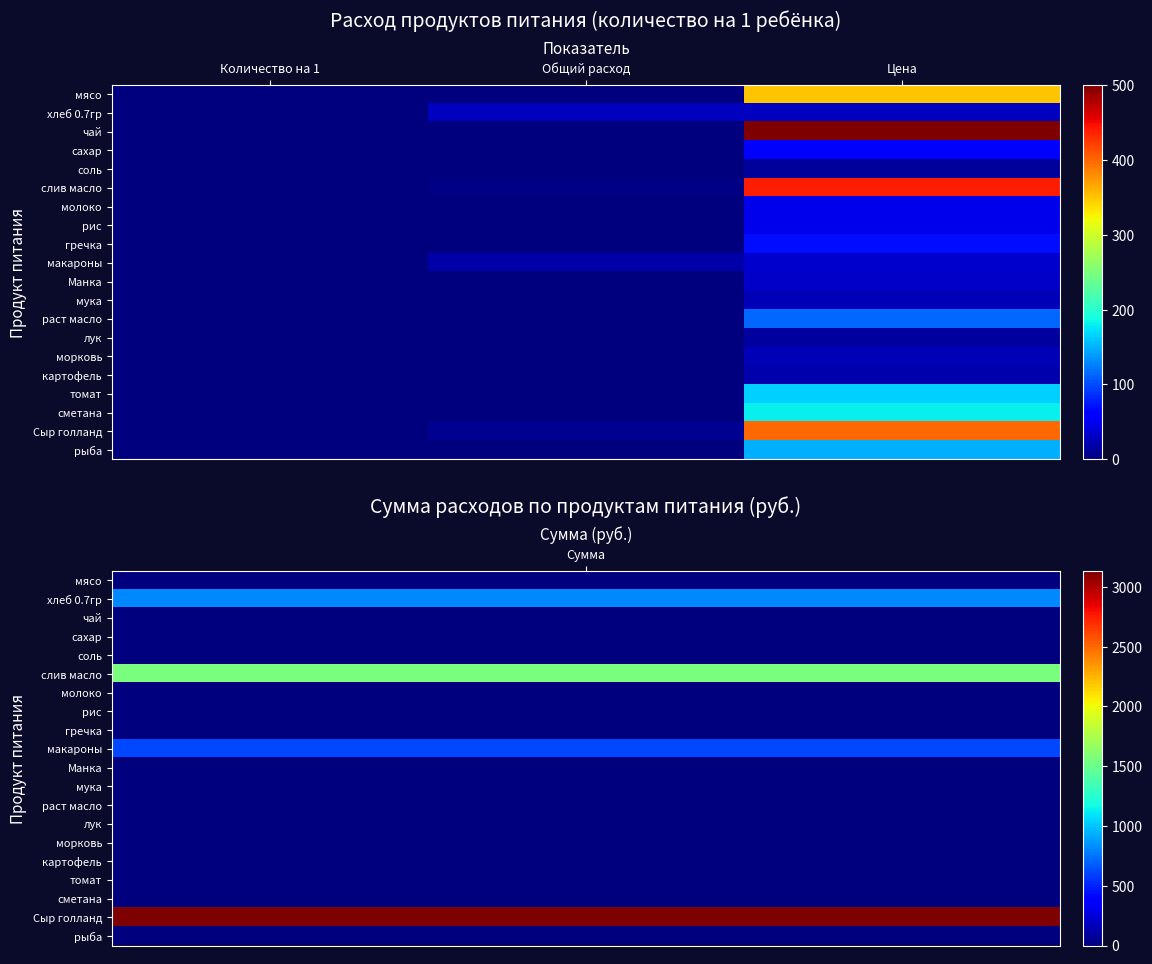

Reading right to left, extract all data points from this chart.

мясо: Цена=350.0	Общий расход=0.0	Количество на 1=0.0
хлеб 0.7гр: Цена=28.6	Общий расход=28.5	Количество на 1=0.1
чай: Цена=500.0	Общий расход=0.0	Количество на 1=0.0
сахар: Цена=55.0	Общий расход=0.0	Количество на 1=0.0
соль: Цена=12.0	Общий расход=0.7	Количество на 1=0.0
слив масло: Цена=438.9	Общий расход=3.6	Количество на 1=0.0
молоко: Цена=47.0	Общий расход=0.0	Количество на 1=0.0
рис: Цена=47.0	Общий расход=0.0	Количество на 1=0.0
гречка: Цена=70.0	Общий расход=0.0	Количество на 1=0.0
макароны: Цена=35.0	Общий расход=17.8	Количество на 1=0.1
Манка: Цена=32.0	Общий расход=0.0	Количество на 1=0.0
мука: Цена=24.0	Общий расход=0.0	Количество на 1=0.0
раст масло: Цена=115.0	Общий расход=0.0	Количество на 1=0.0
лук: Цена=15.0	Общий расход=0.0	Количество на 1=0.0
морковь: Цена=25.0	Общий расход=0.0	Количество на 1=0.0
картофель: Цена=20.0	Общий расход=0.0	Количество на 1=0.0
томат: Цена=164.3	Общий расход=0.0	Количество на 1=0.0
сметана: Цена=180.0	Общий расход=0.0	Количество на 1=0.0
Сыр голланд: Цена=400.0	Общий расход=7.8	Количество на 1=0.0
рыба: Цена=150.0	Общий расход=0.0	Количество на 1=0.0